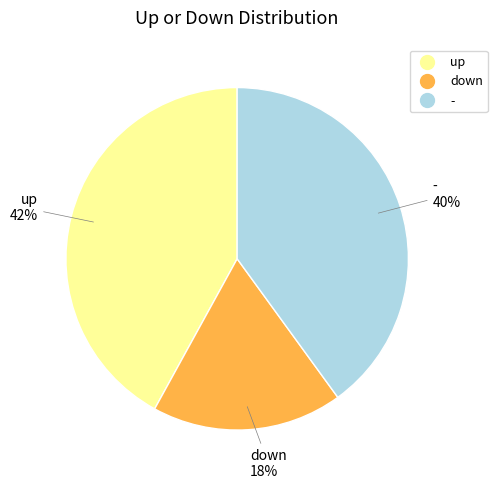

To the nearest percent, what is the difference between the up and - slice percentages?

2%